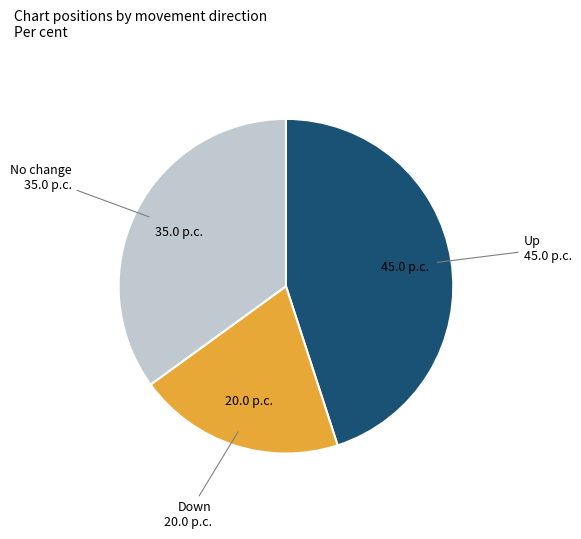

Does any single category account for the majority?

No